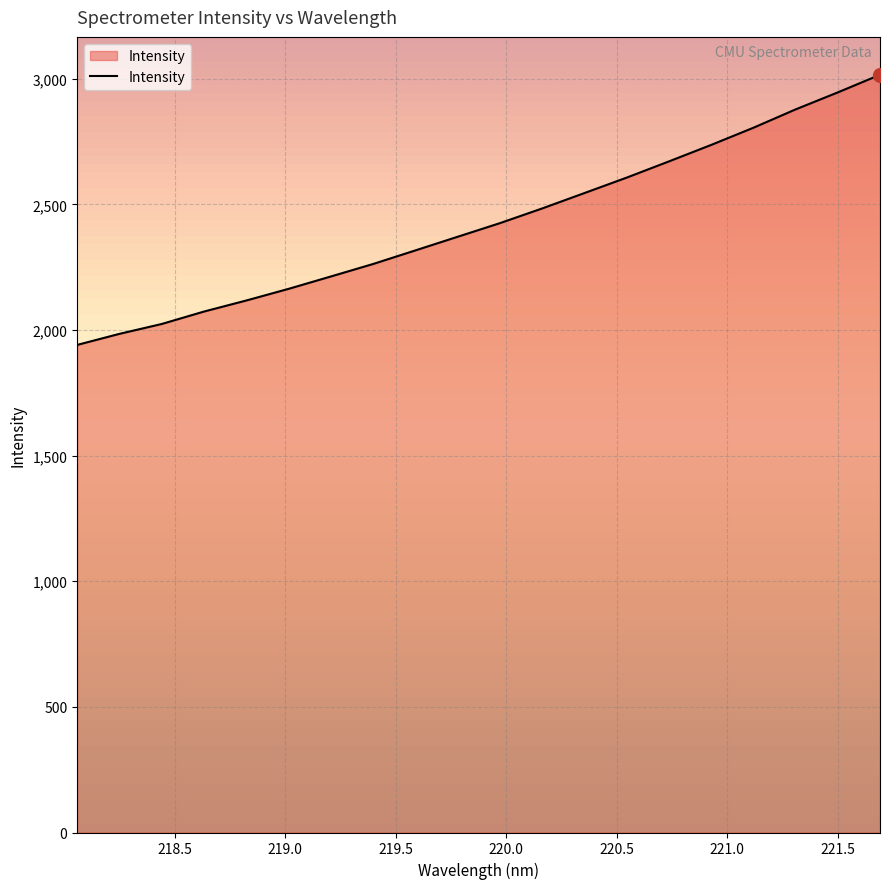

Count the number of categories in the chart.

20